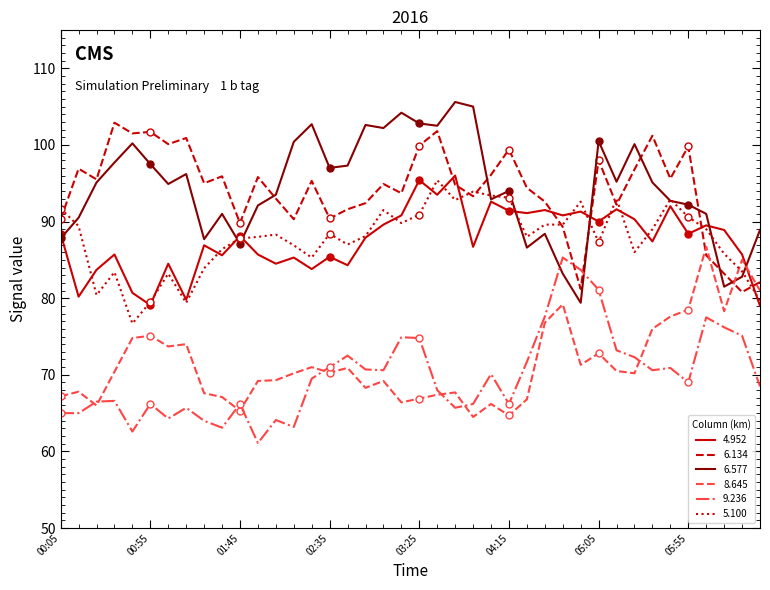

Which series changed the most between 1998/10/15 00:45 and 1998/10/15 03:45?

5.100